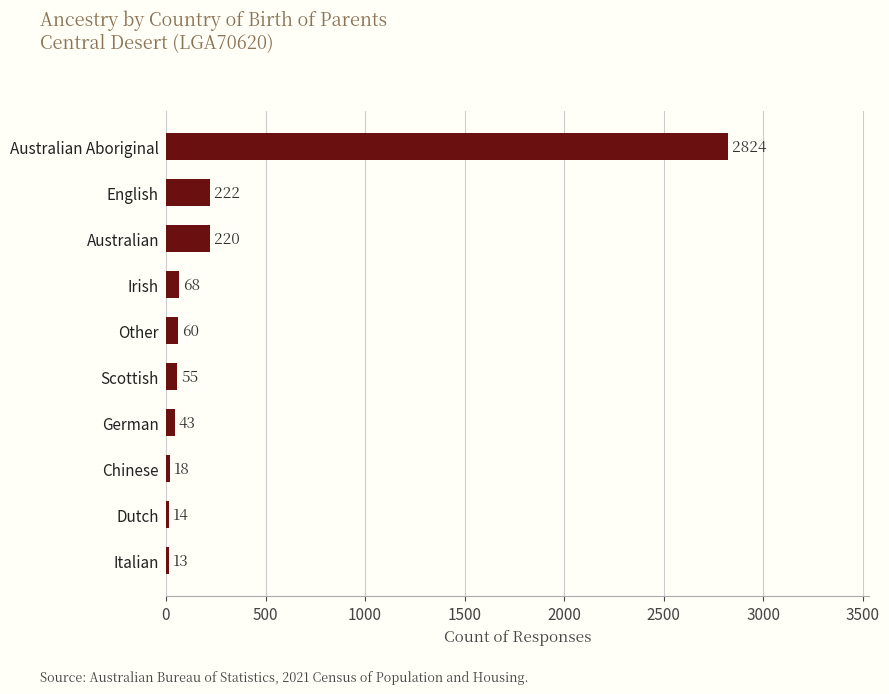

What is the smallest value displayed?

13